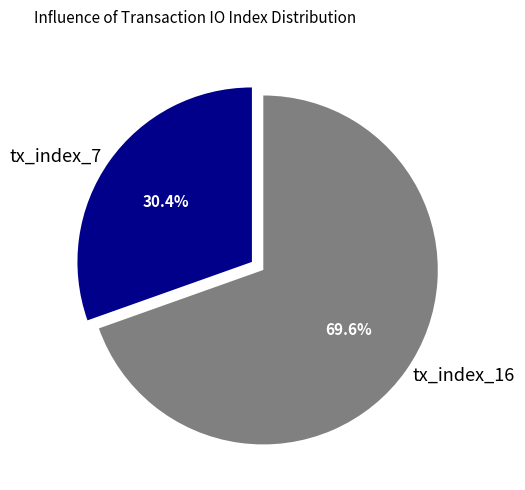

Approximately how many times larger is the value at tx_index_7 compared to tx_index_16?

0.4